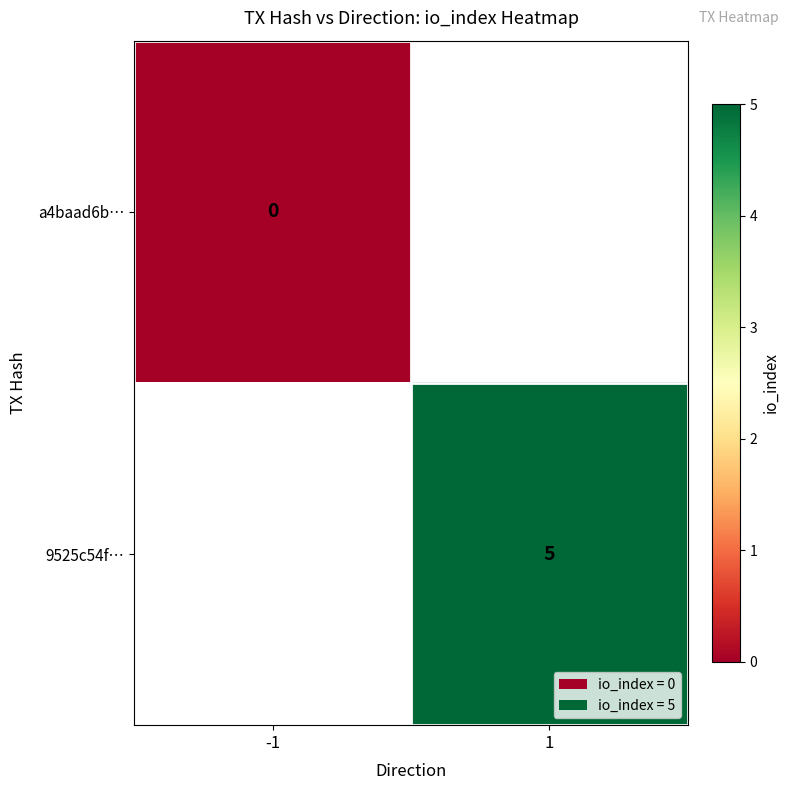

Which has a higher value, 1 or -1?

-1